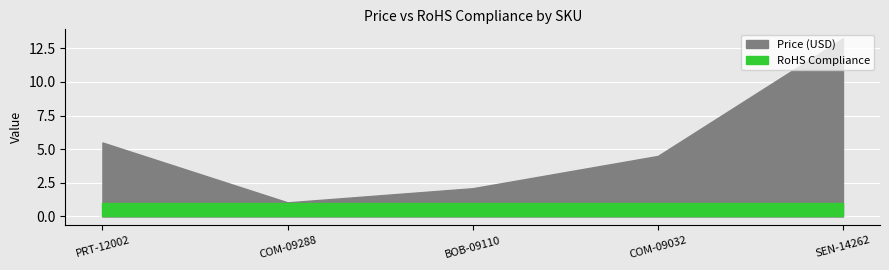

What is the minimum value shown in the chart?

1.0